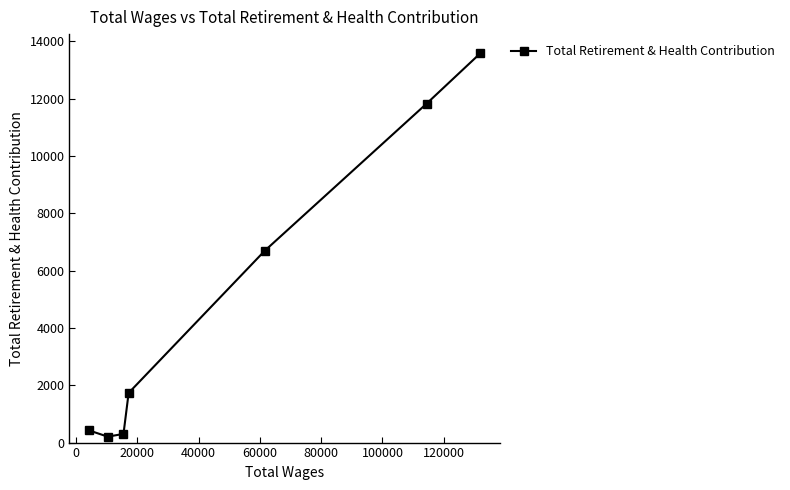

What is the value of the 6th point from the left?

11828